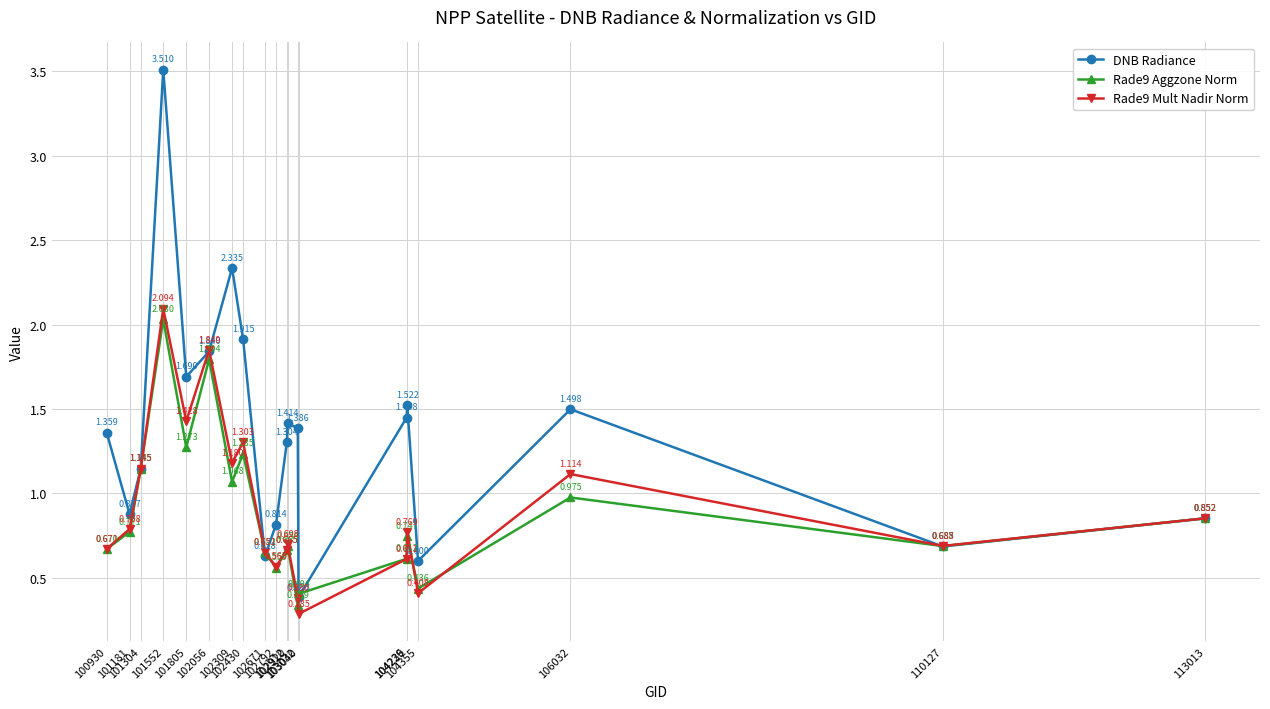

What are all the series names shown in the legend?

DNB Radiance, Rade9 Aggzone Norm, Rade9 Mult Nadir Norm